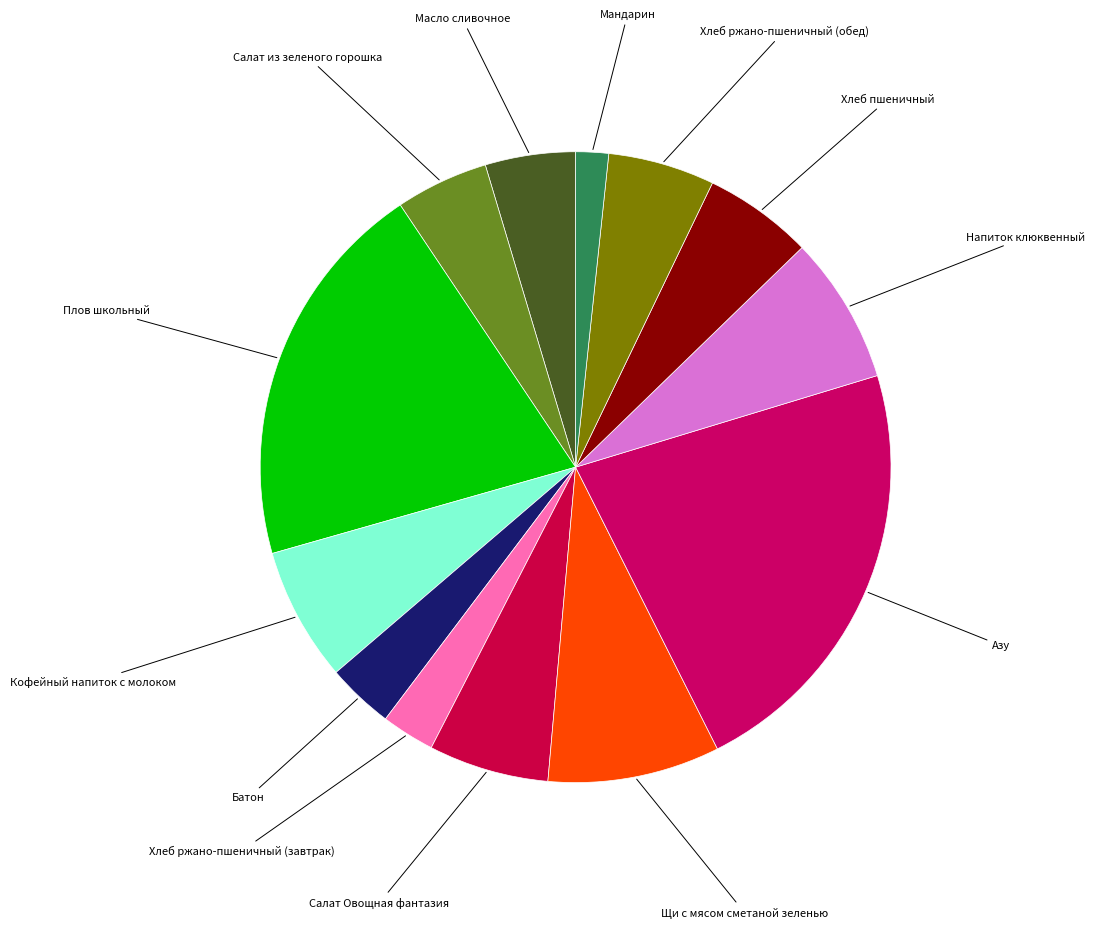

True or false: Салат из зеленого горошка accounts for 11% of the total.

False